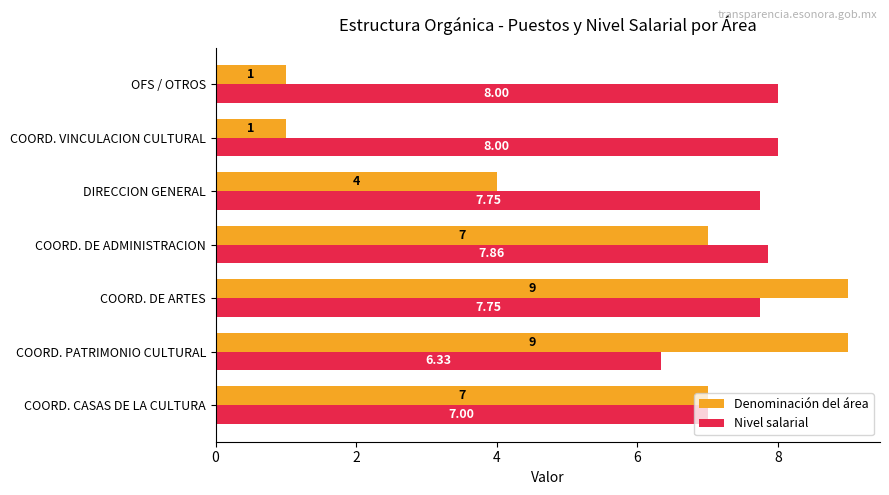

What is the difference between the maximum and minimum values in the Nivel salarial series?

1.7